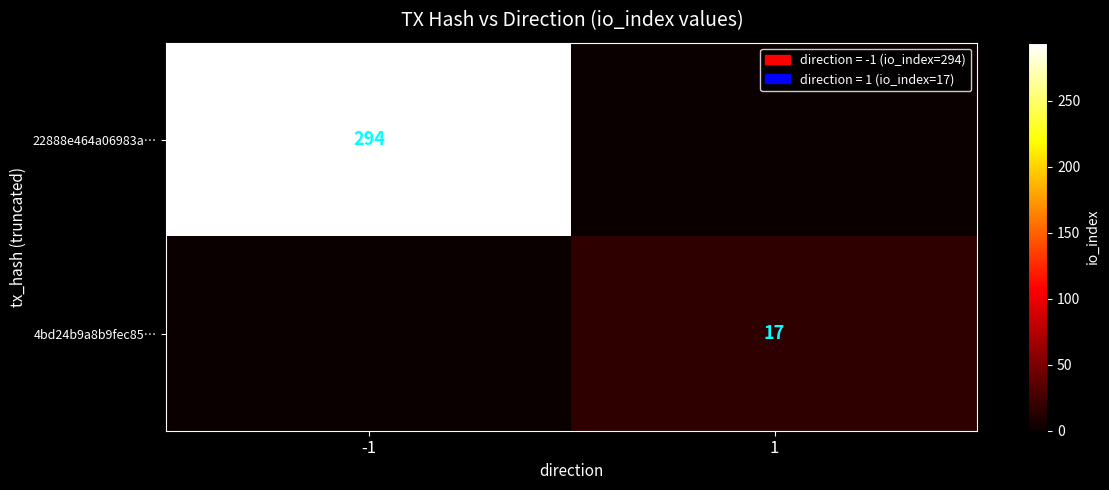

Is it true that 4bd24b9a8b9fec85… equals 30 at 1?

False